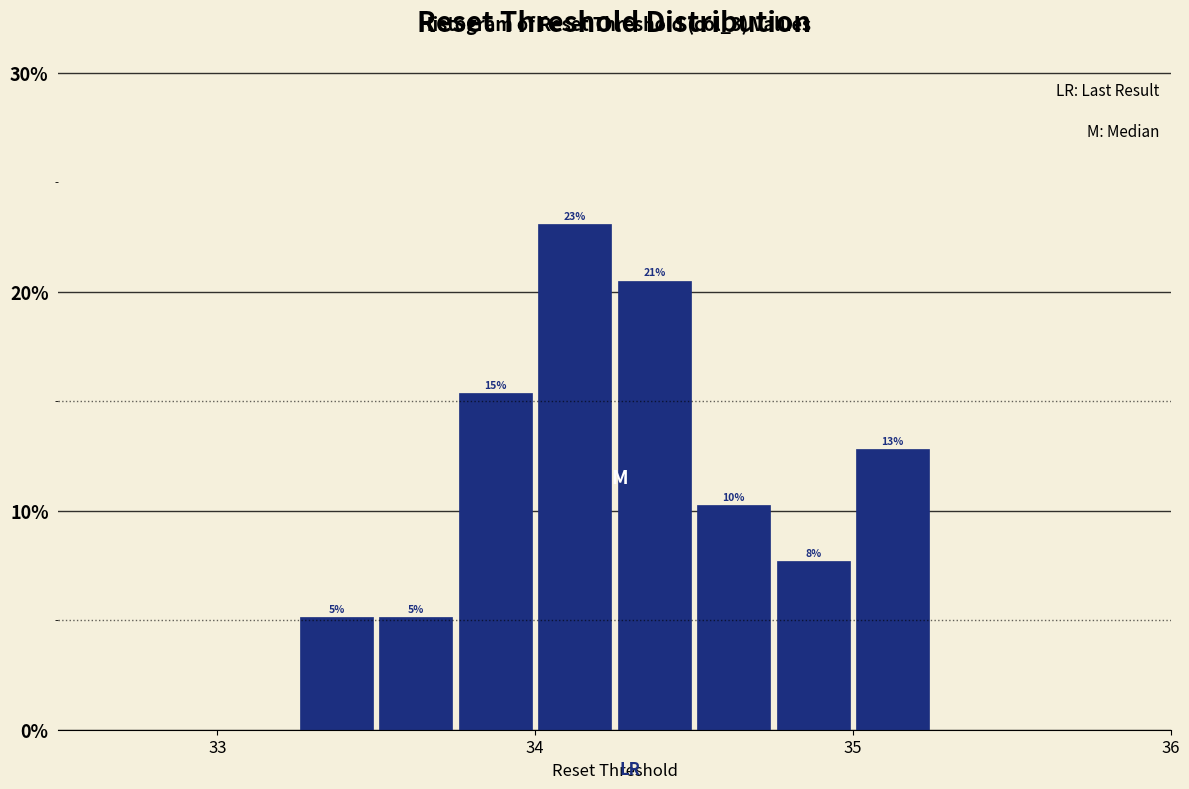

Read against the x-axis, roughly where is the centre of the tallest bar?

34.1